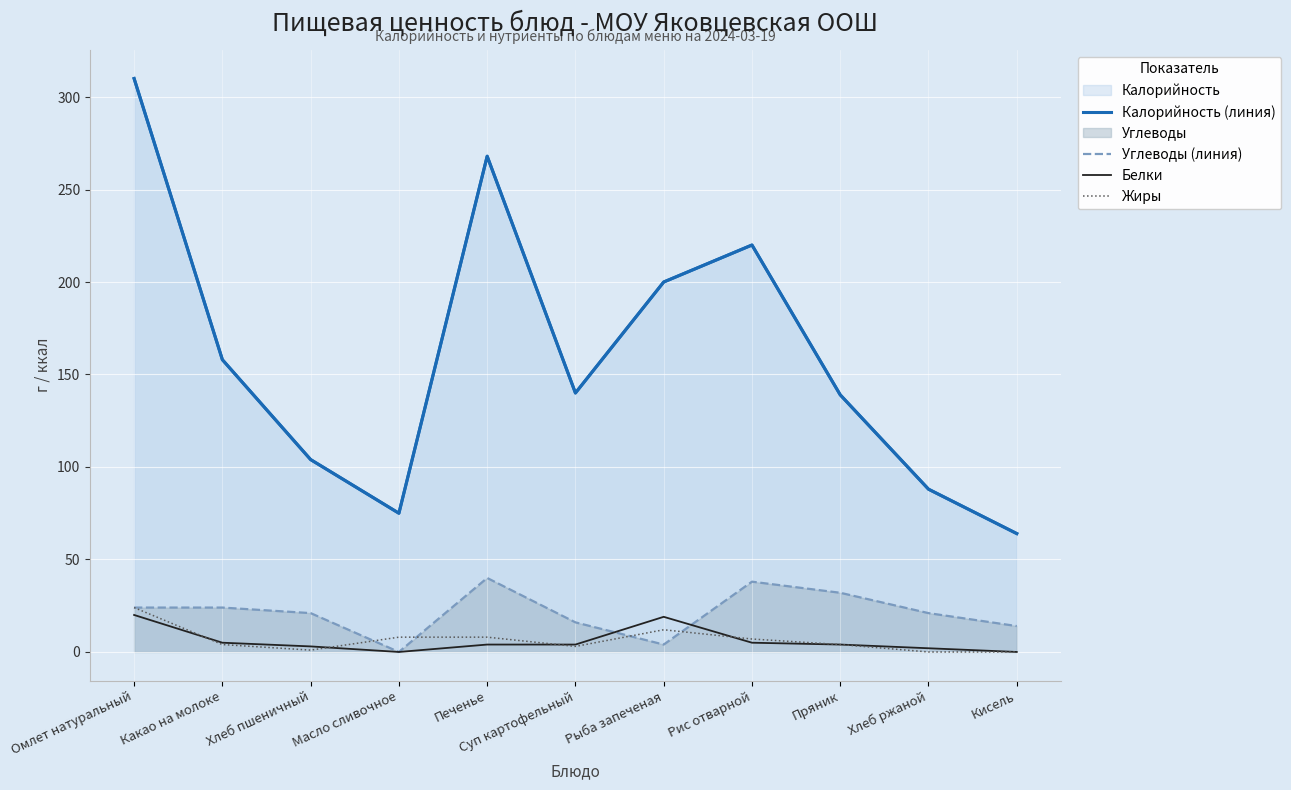

True or false: Углеводы (линия) and Белки cross at least once.

True